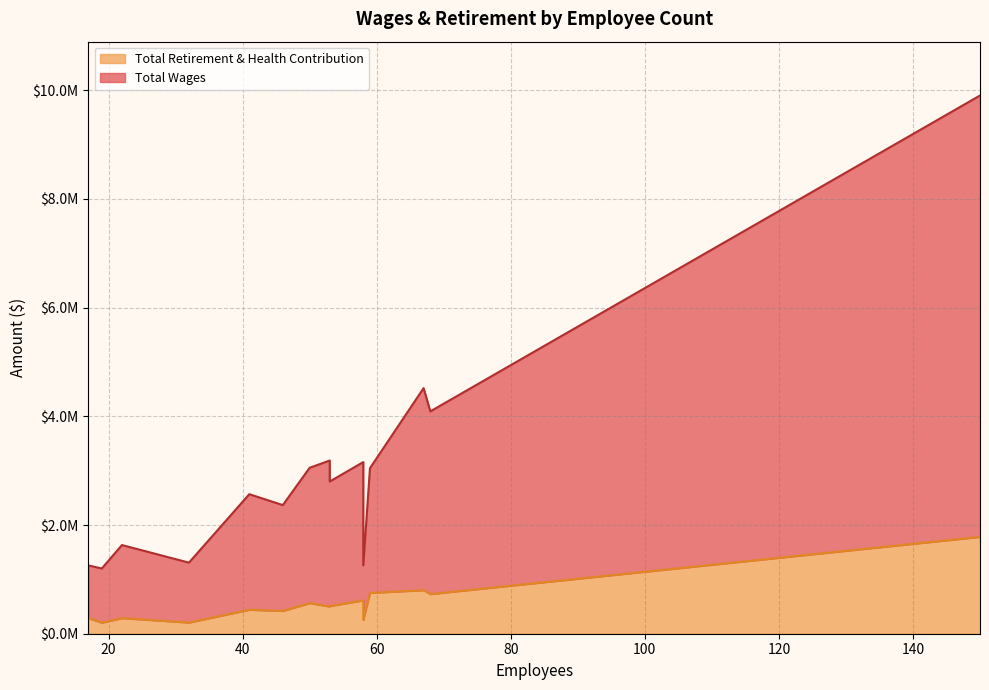

What are all the series names shown in the legend?

Total Wages, Total Retirement & Health Contribution